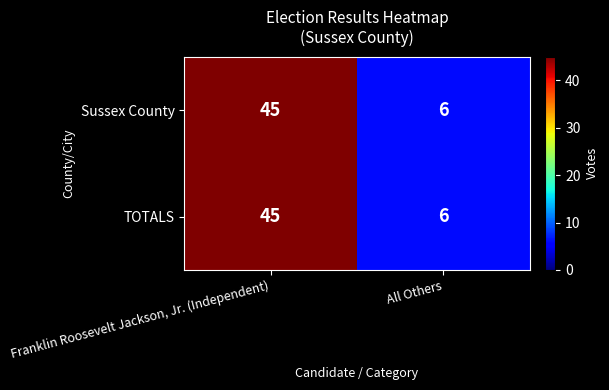

At how many categories does at least one series exceed 7?

1